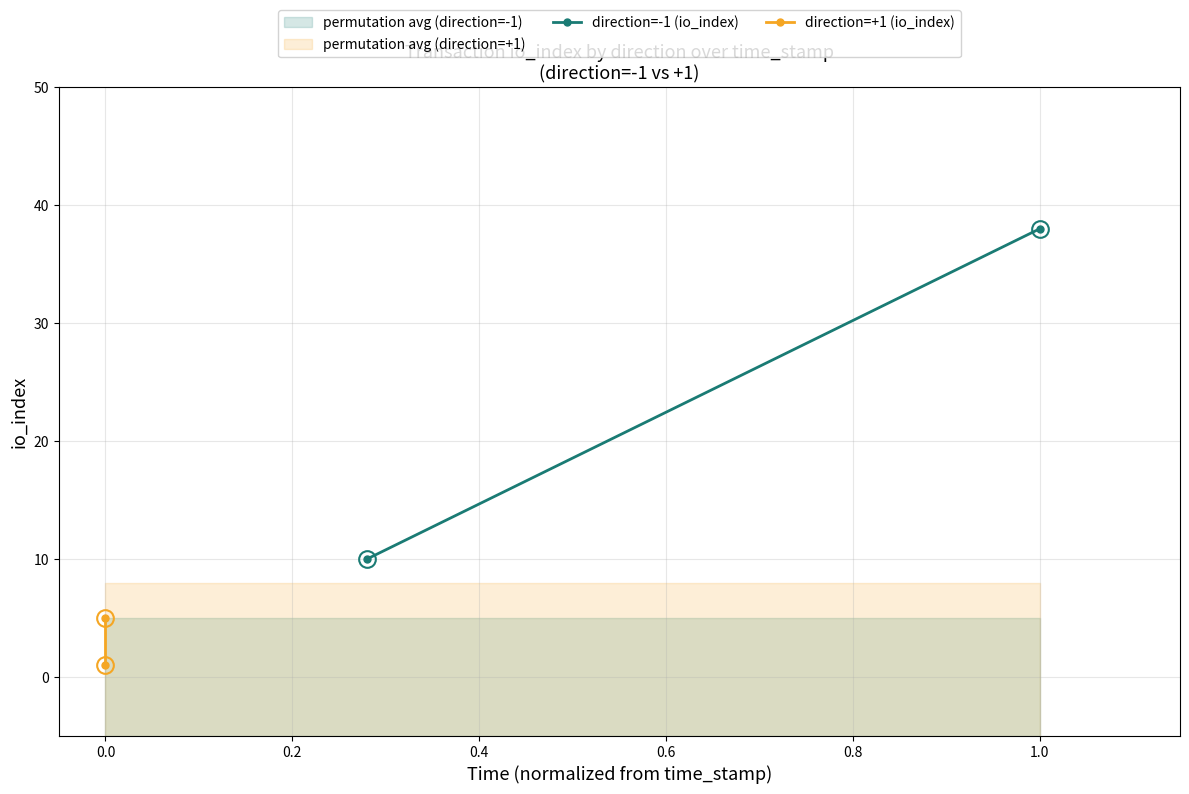

How many values in the direction=-1 (io_index) series are below 38?

1